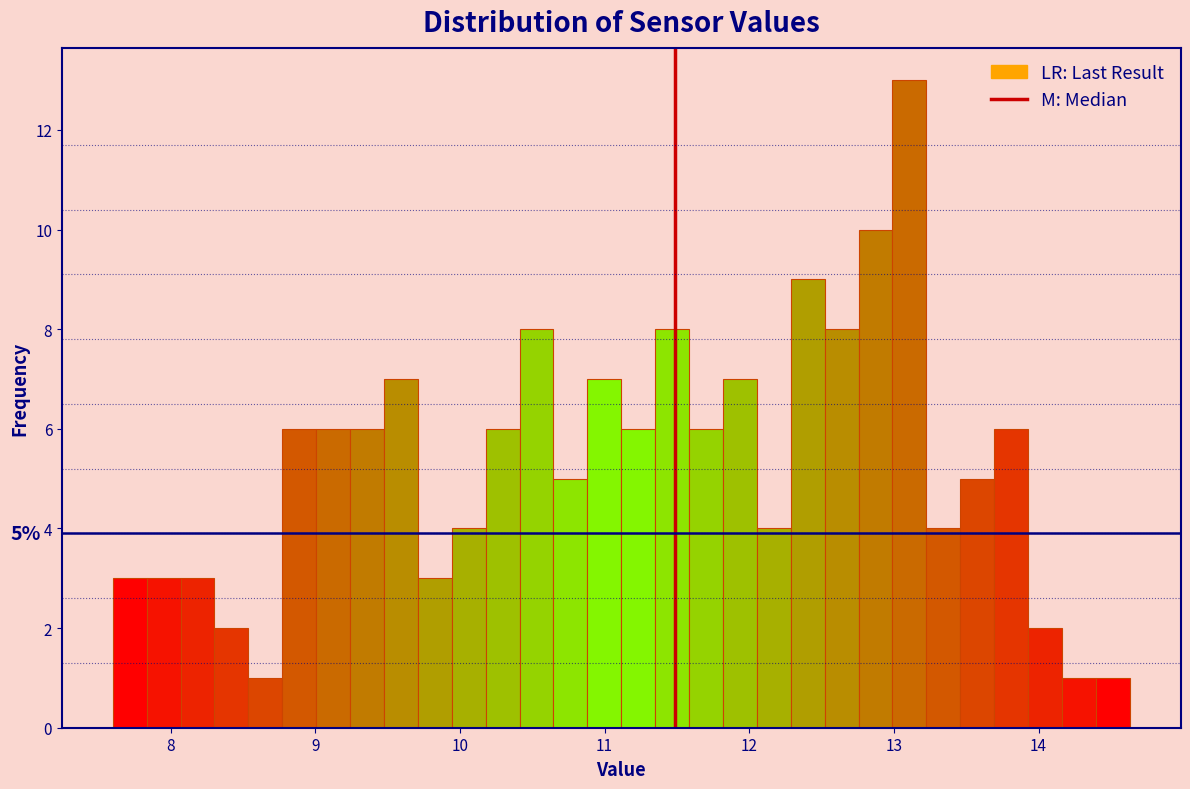

Read against the x-axis, roughly where is the centre of the tallest bar?

13.1